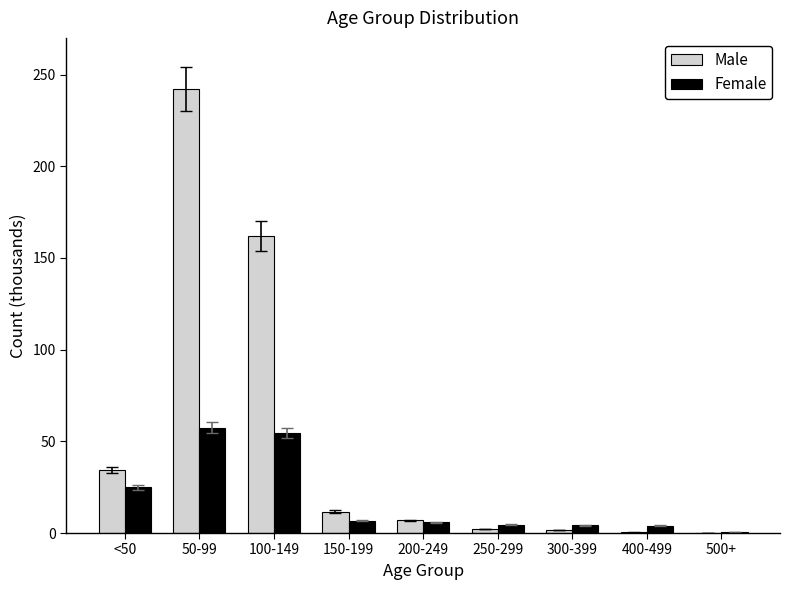

What is the sum of all Male values?

461.4